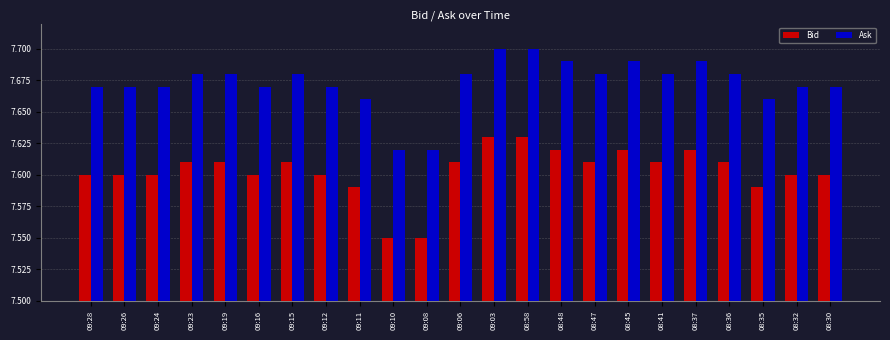

What is the difference between the highest and lowest values at 09:24?

0.1